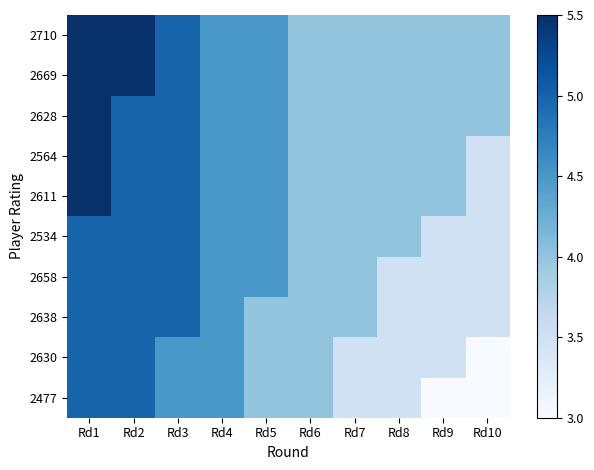

At Rd2, list the series in order from largest to smallest.

2710, 2669, 2628, 2564, 2611, 2534, 2658, 2638, 2630, 2477